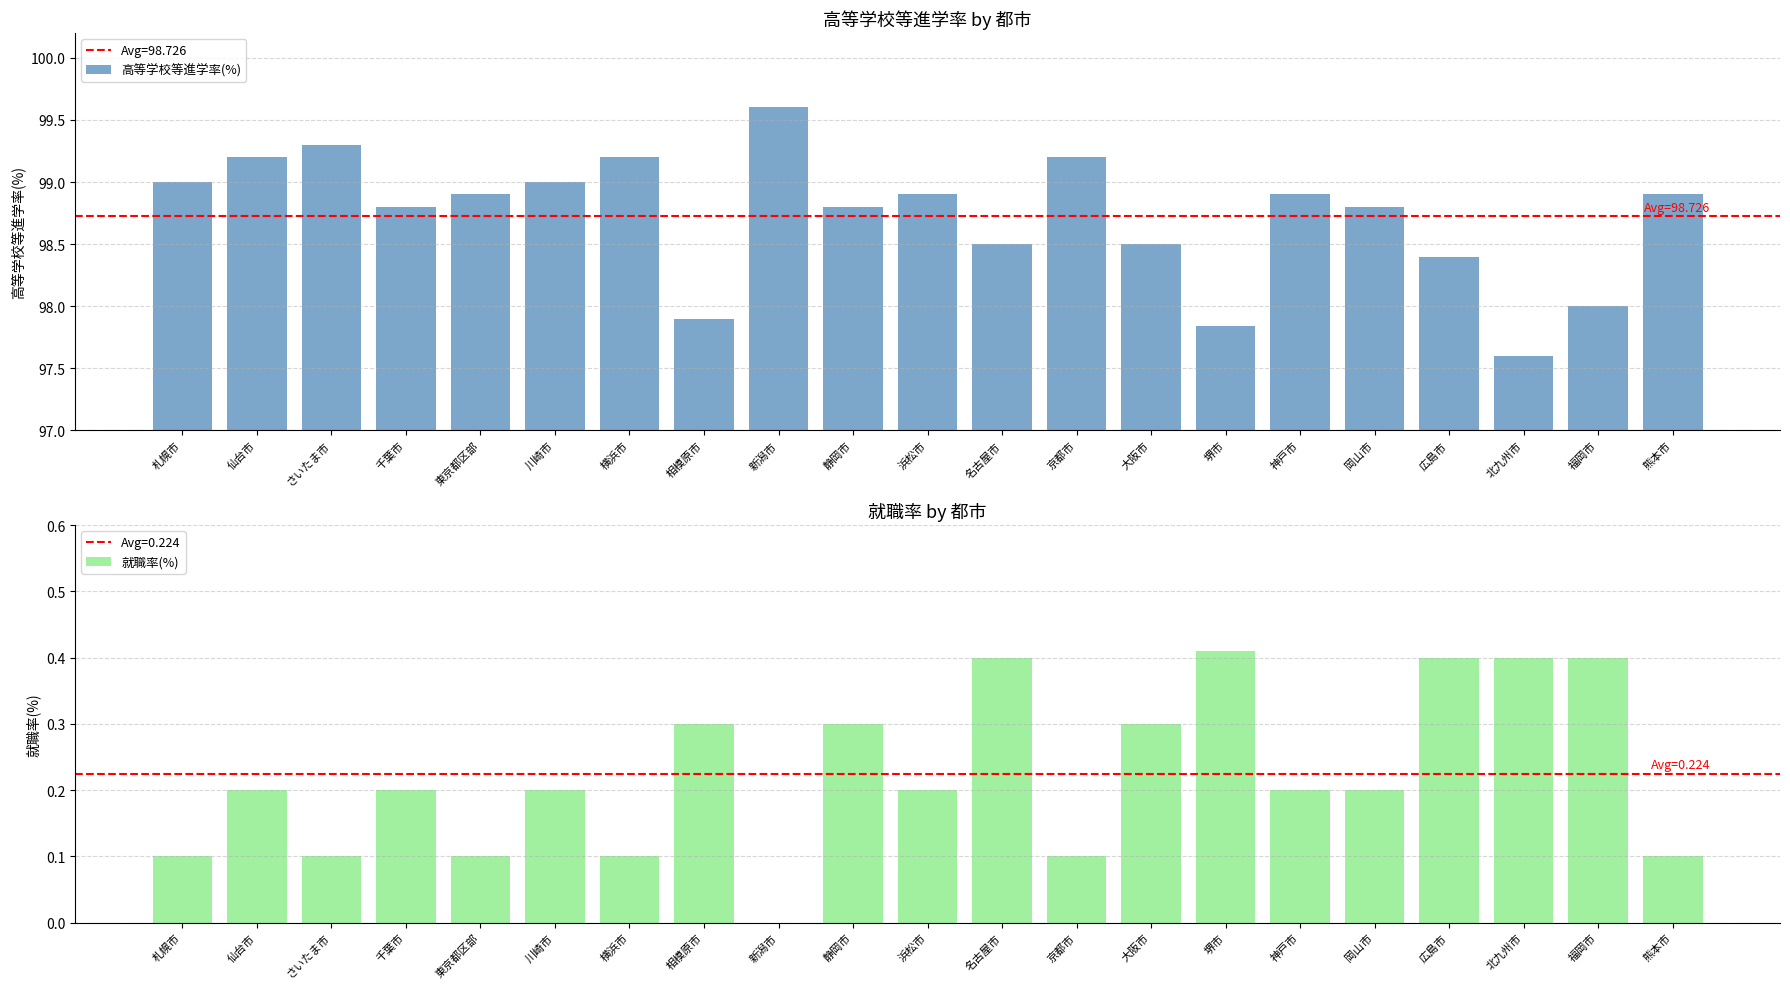

Reading left to right, what are all the values shown in this chart?

高等学校等進学率(%): 99.0	99.2	99.3	98.8	98.9	99.0	99.2	97.9	99.6	98.8	98.9	98.5	99.2	98.5	97.8	98.9	98.8	98.4	97.6	98.0	98.9
就職率(%): 0.1	0.2	0.1	0.2	0.1	0.2	0.1	0.3	0.0	0.3	0.2	0.4	0.1	0.3	0.4	0.2	0.2	0.4	0.4	0.4	0.1